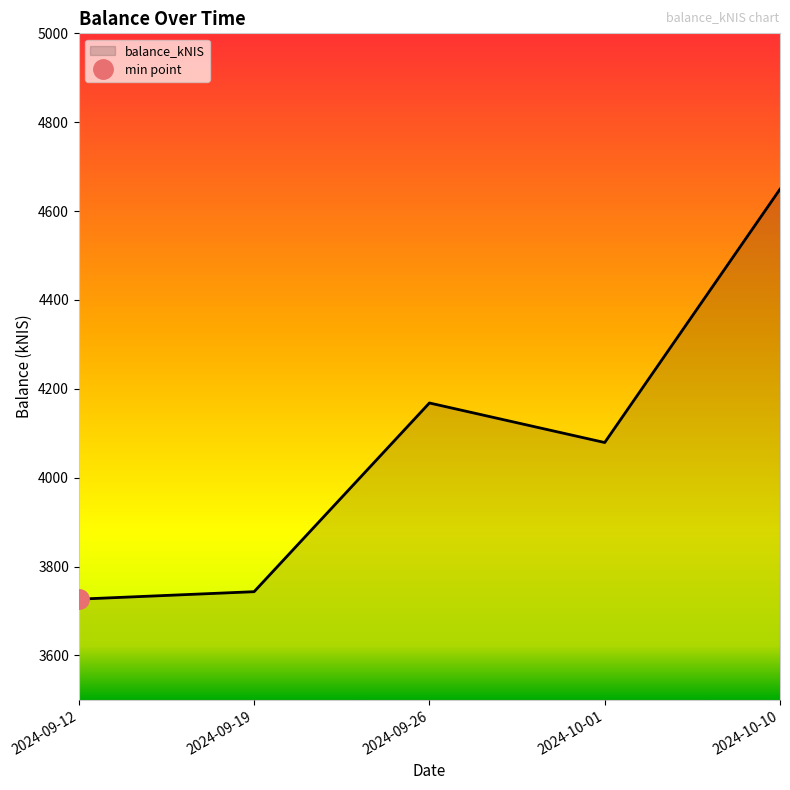

What is the difference between the maximum and minimum values?

922.6